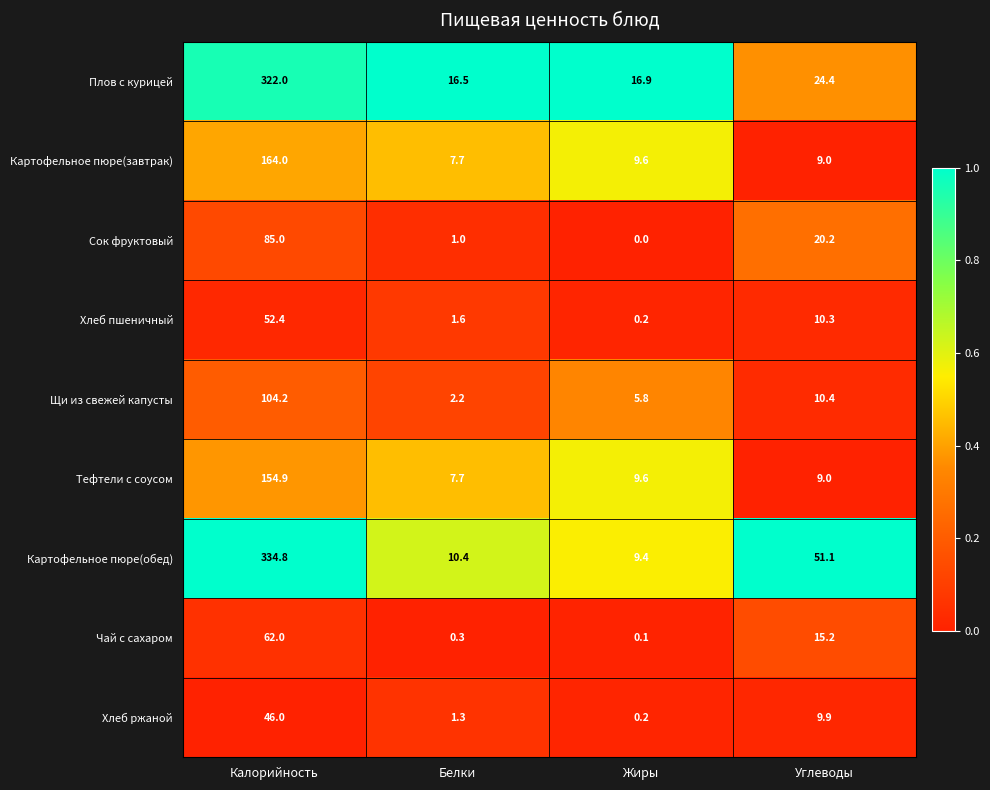

Which series has the largest total across all categories?

Картофельное пюре(обед)